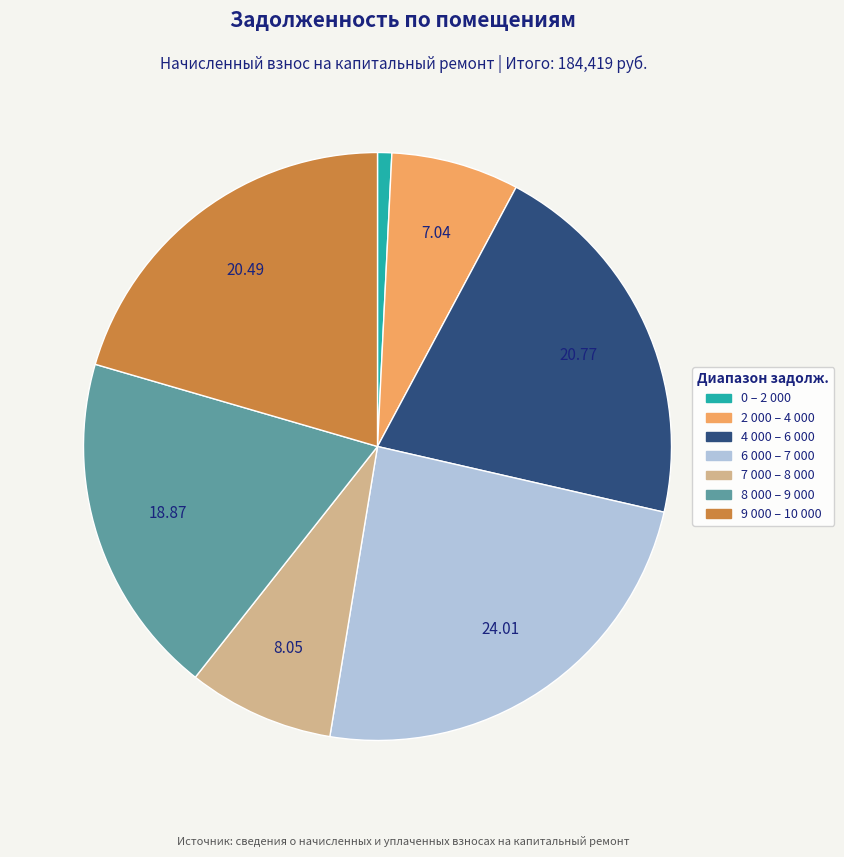

Is there a majority slice in this chart?

No